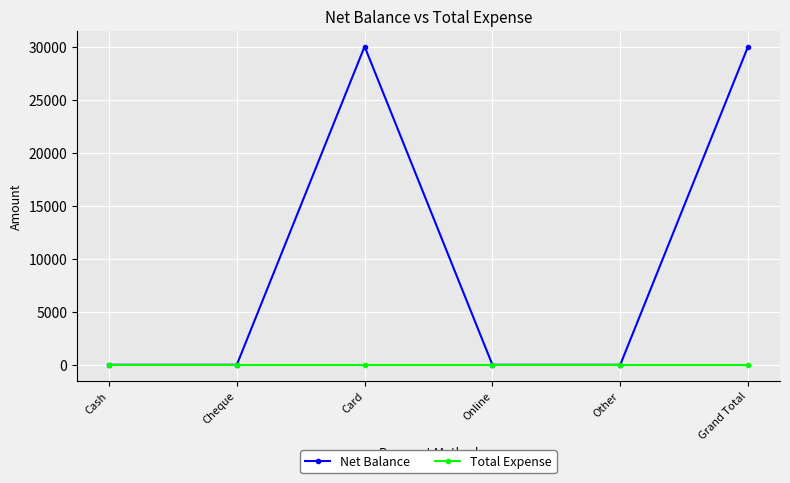

True or false: Net Balance has a value of 0 at Cheque.

True